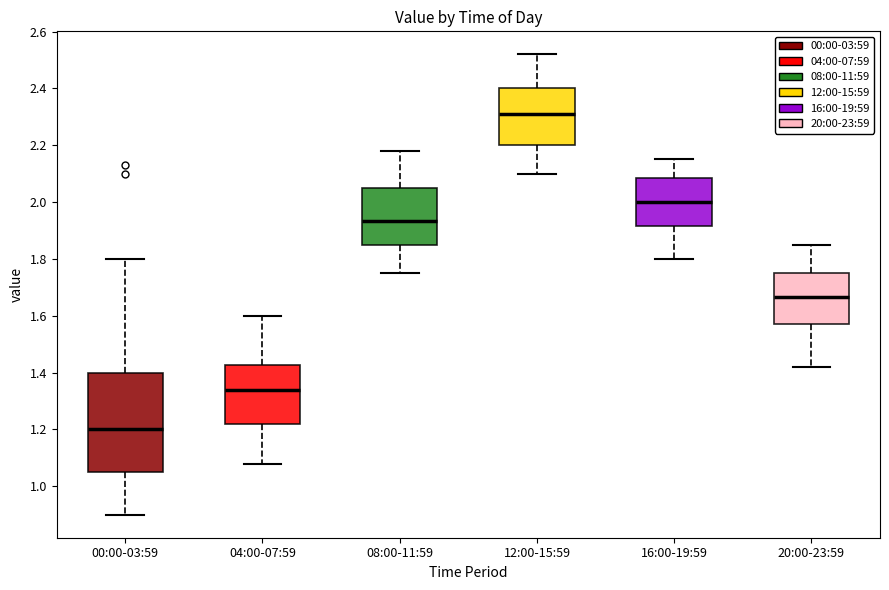

Where is the lower edge of the box for 00:00-03:59 on the y-axis? The values are not printed on the chart, so give them approximately, as read against the axis.

1.06